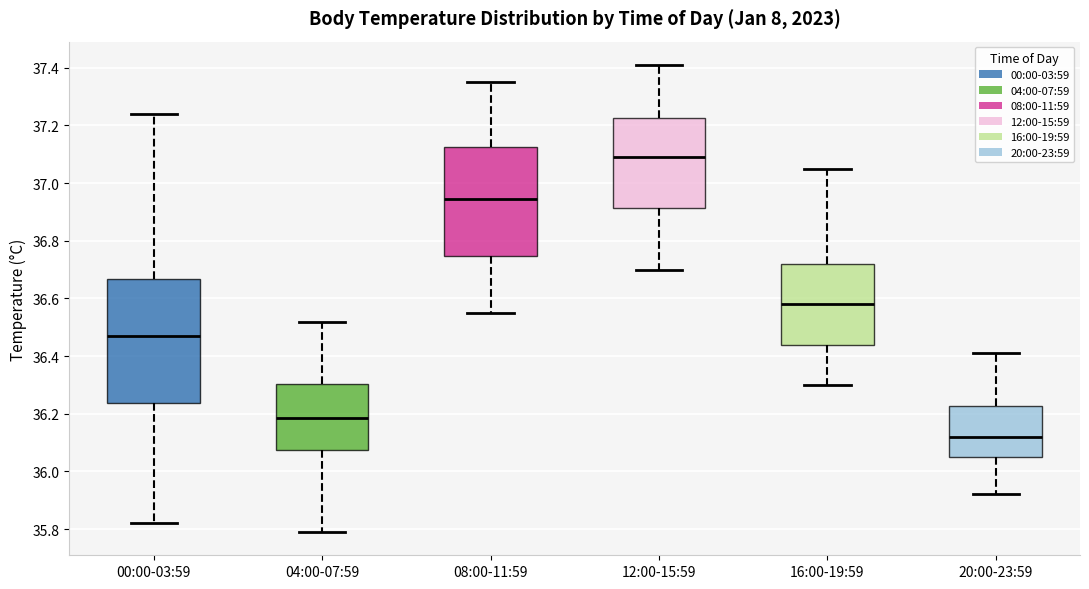

Which box's median line is the lowest?

20:00-23:59